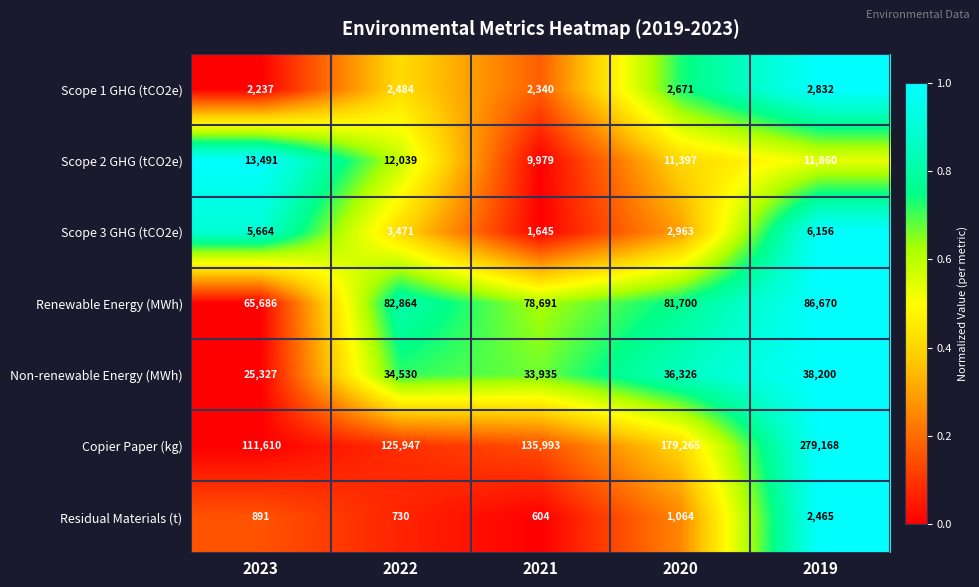

At 2020, list the series in order from largest to smallest.

Copier Paper (kg), Renewable Energy (MWh), Non-renewable Energy (MWh), Scope 2 GHG (tCO2e), Scope 3 GHG (tCO2e), Scope 1 GHG (tCO2e), Residual Materials (t)